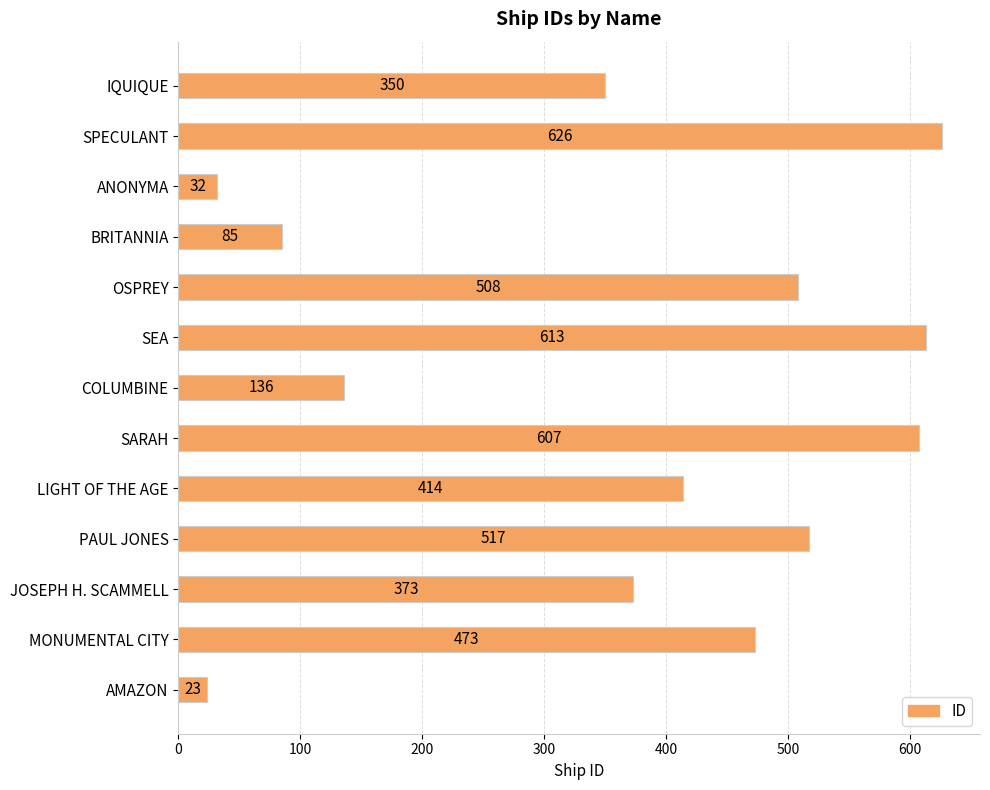

Where is the data nearest to the value 324?

IQUIQUE